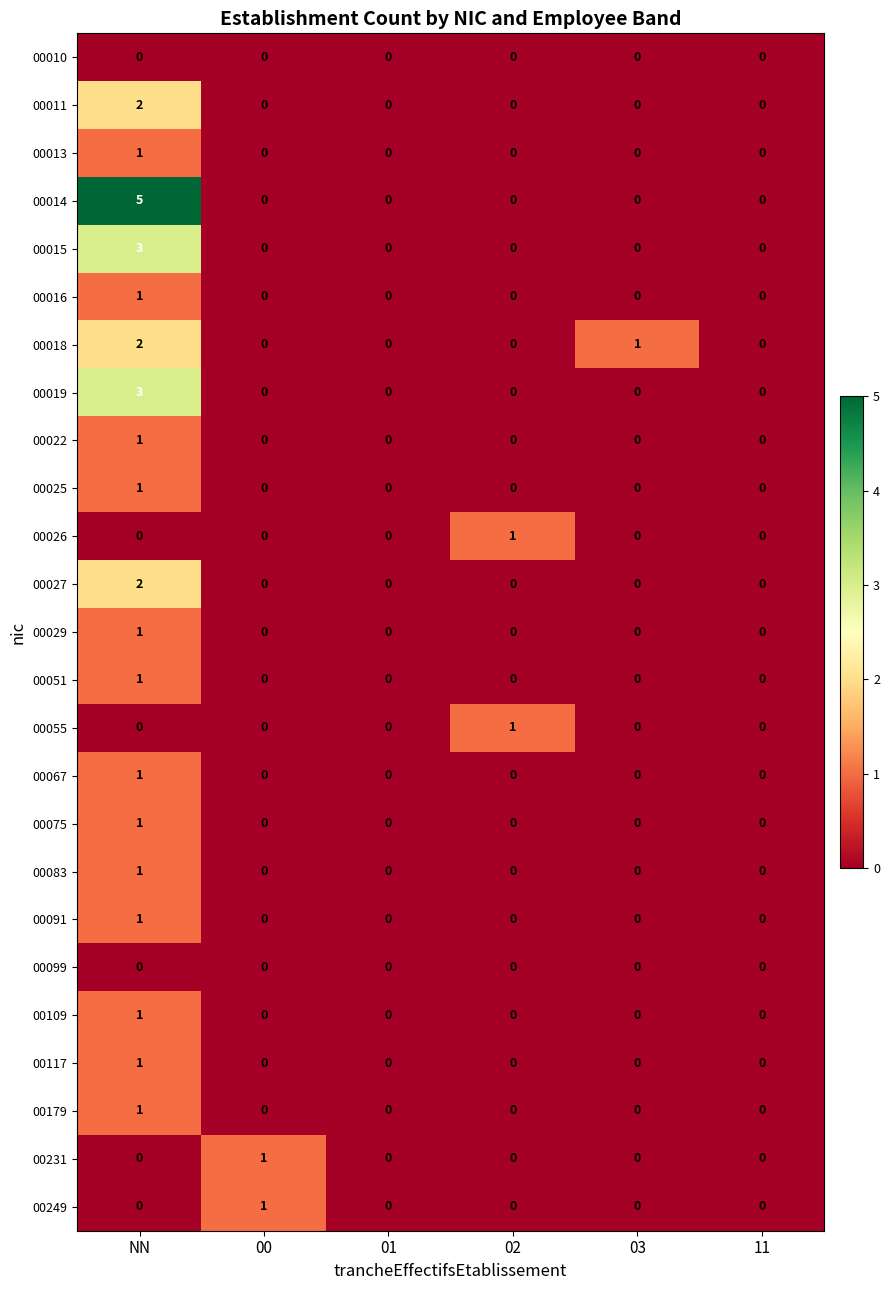

Which series has the widest spread of values?

00014